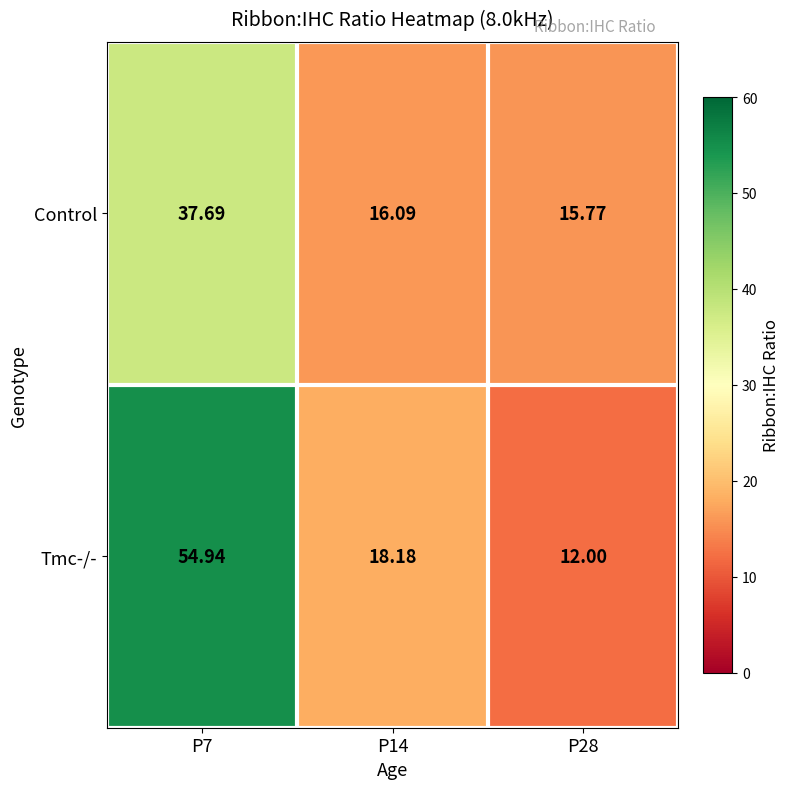

Rank the series at P7 from lowest to highest value.

Control, Tmc-/-